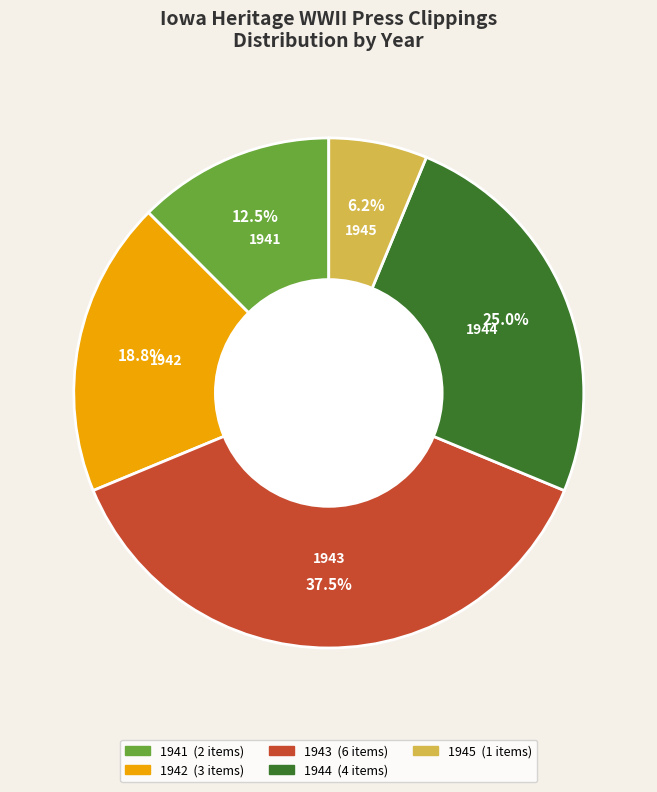

Is there a majority slice in this chart?

No